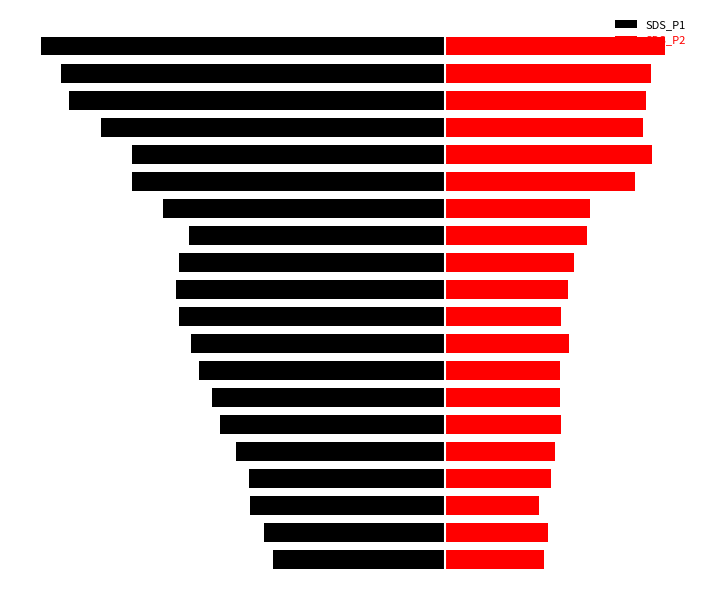

Which series has the largest total across all categories?

SDS_P2